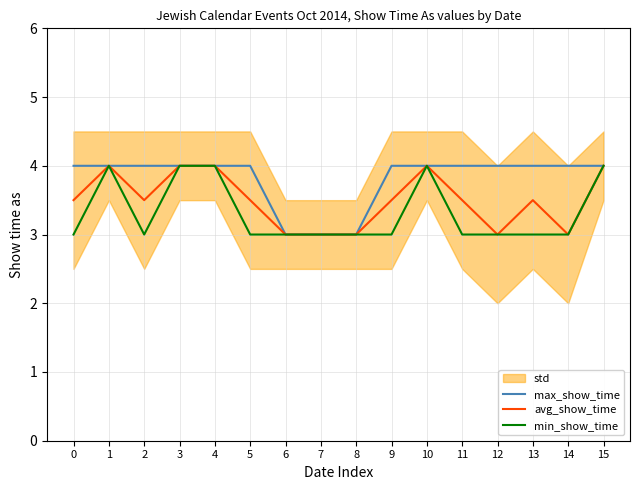

Where is the first local minimum for avg_show_time?

2